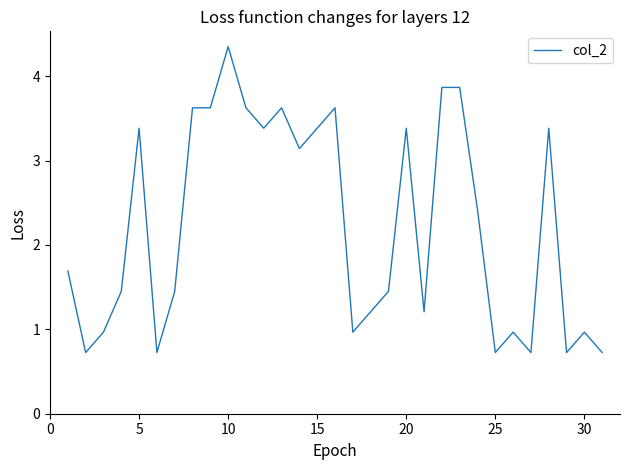

What is the smallest value displayed?

0.7